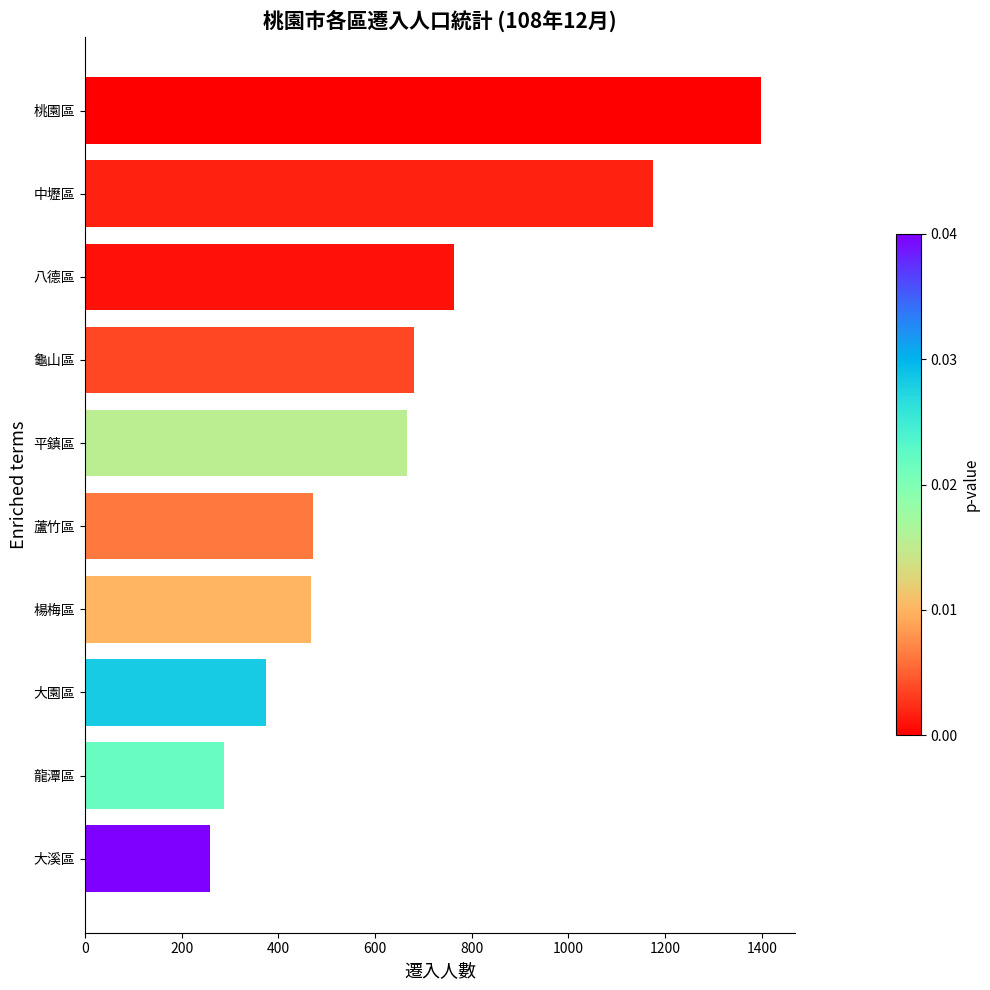

What is the maximum value shown in the chart?

1399